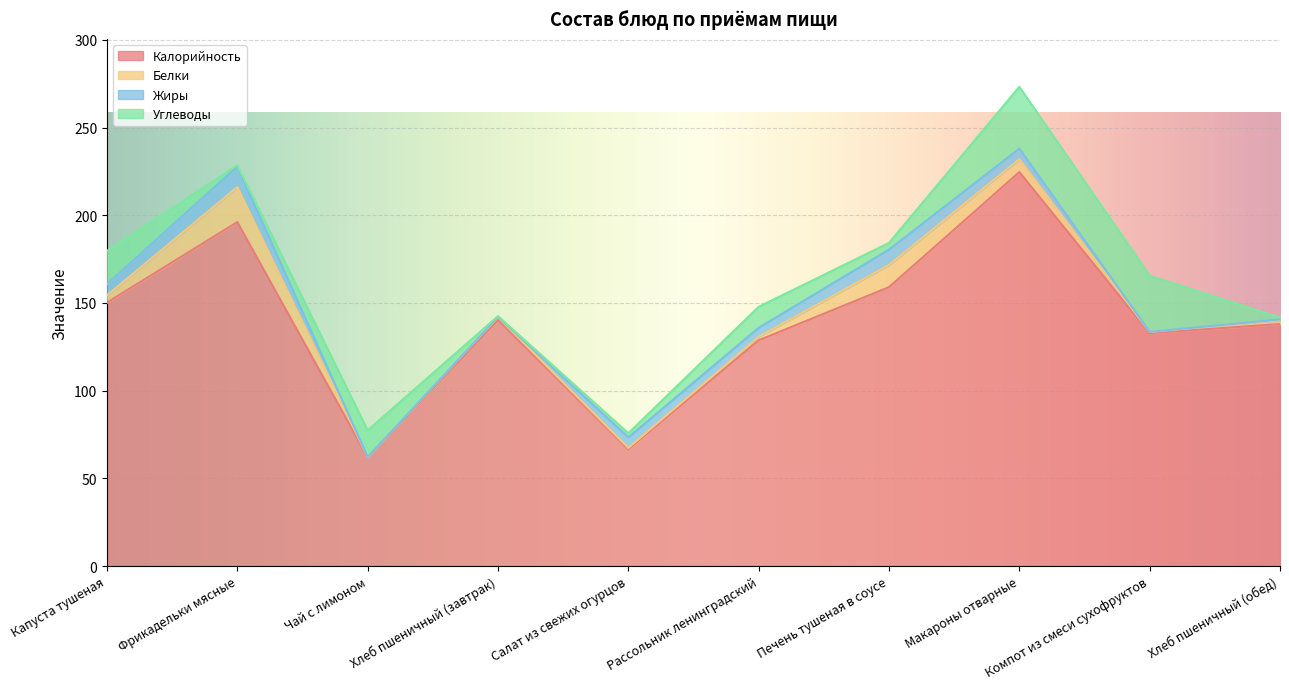

How many interior local peaks does the Углеводы series have?

3